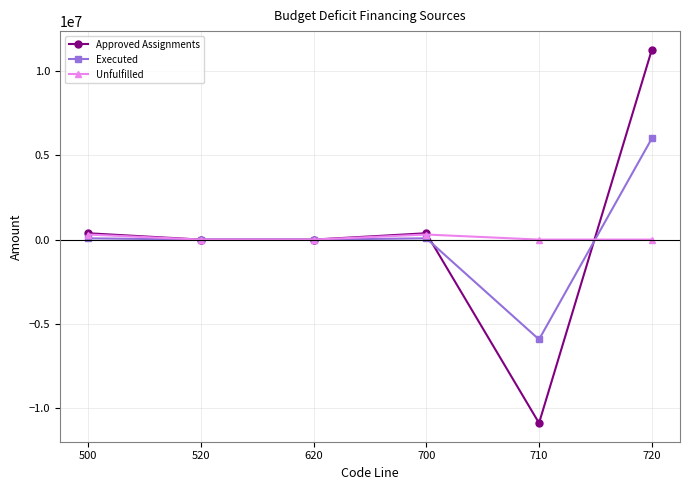

True or false: Unfulfilled and Executed intersect in this chart.

True